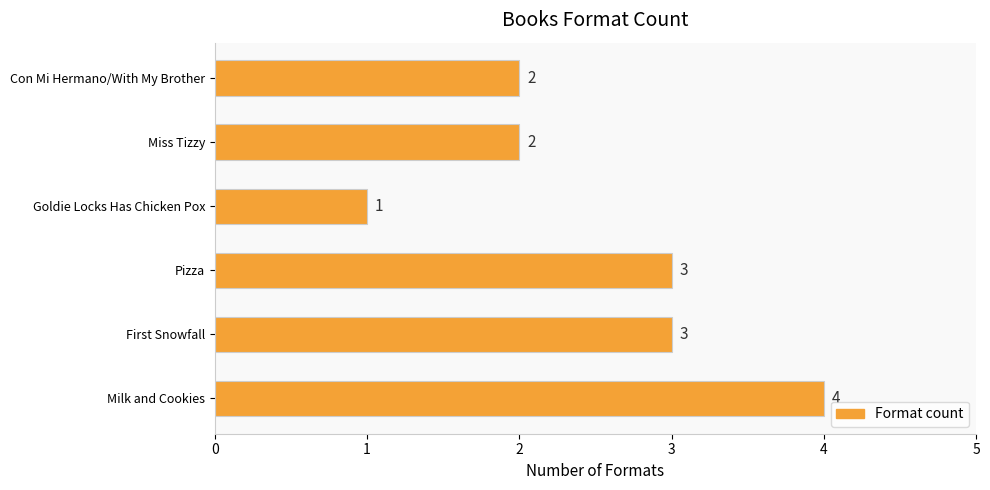

The chart shows a value of 2 at Pizza. True or false?

False